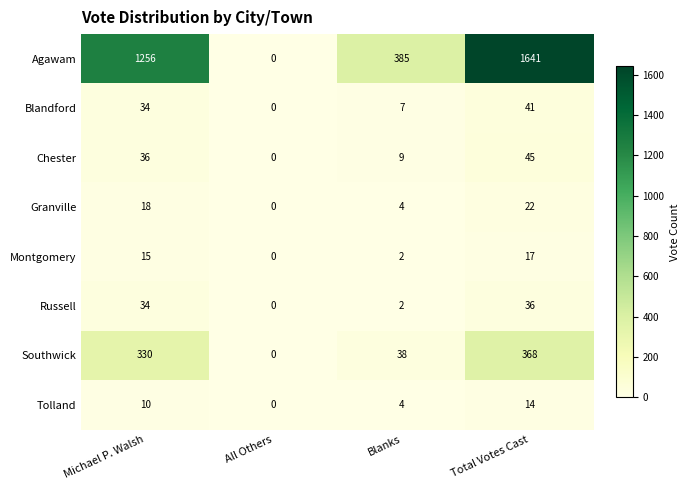

Which series changed the most between Michael P. Walsh and Total Votes Cast?

Agawam